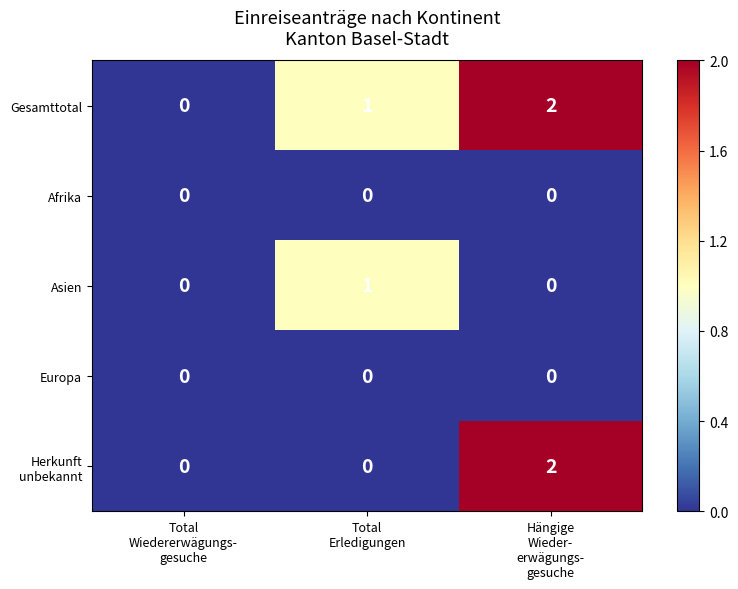

Which series has the largest total across all categories?

Gesamttotal